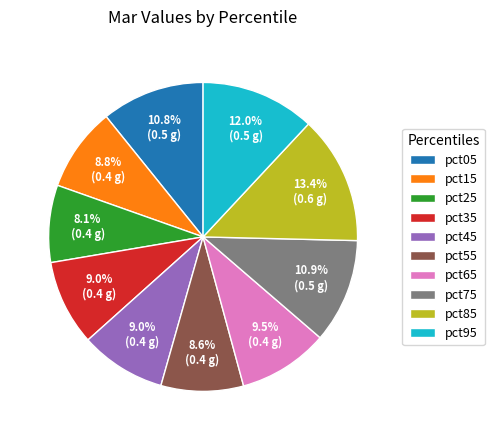

Combined, do pct65 and pct85 account for over 50%?

No